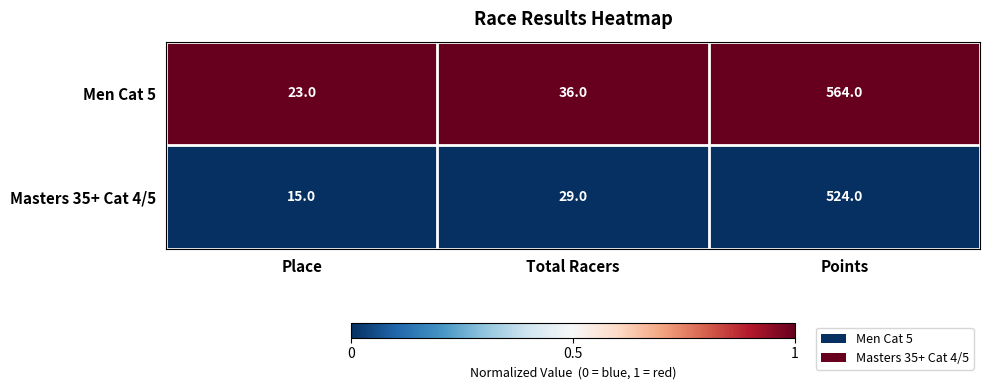

The Men Cat 5 series shows 36 at Total Racers. True or false?

True